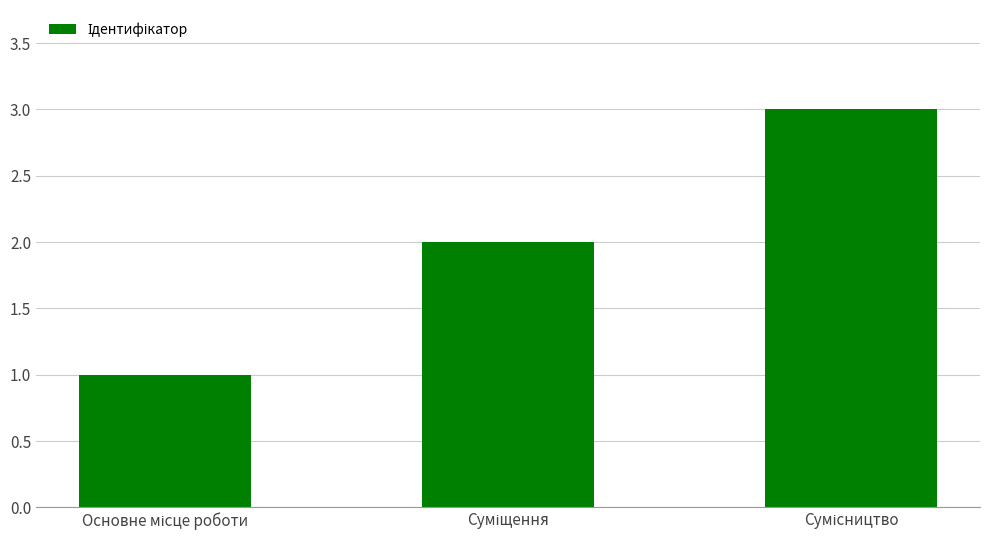

What is the maximum value shown in the chart?

3